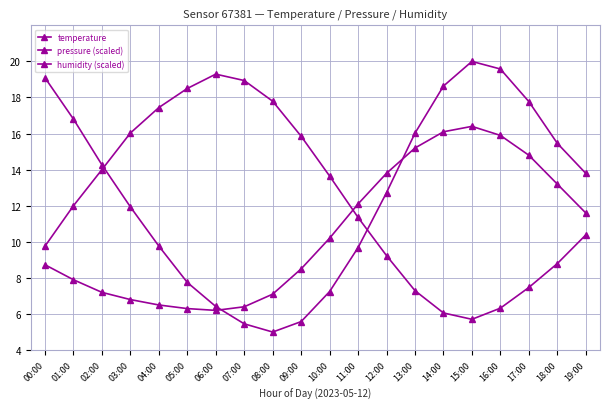

Rank the categories by pressure (scaled) value from highest to lowest.

15:00, 16:00, 00:00, 14:00, 17:00, 01:00, 13:00, 18:00, 02:00, 19:00, 12:00, 03:00, 04:00, 11:00, 05:00, 10:00, 06:00, 09:00, 07:00, 08:00